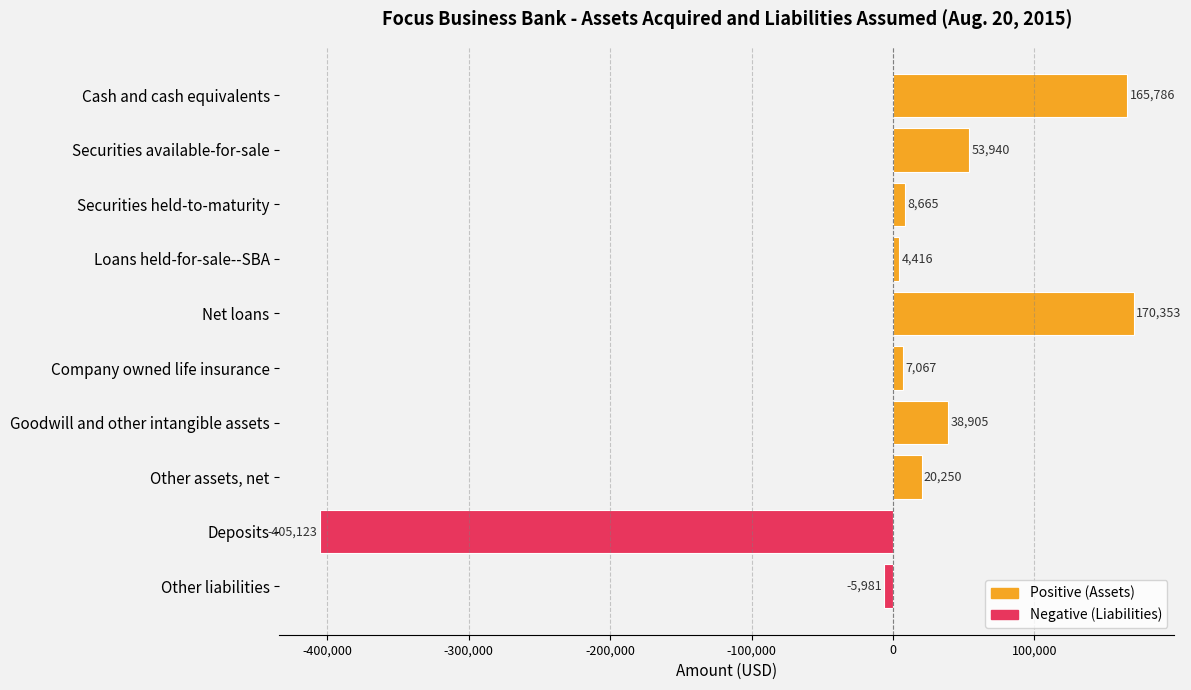

List the labels in order of value, largest first.

Net loans, Cash and cash equivalents, Securities available-for-sale, Goodwill and other intangible assets, Other assets, net, Securities held-to-maturity, Company owned life insurance, Loans held-for-sale--SBA, Other liabilities, Deposits